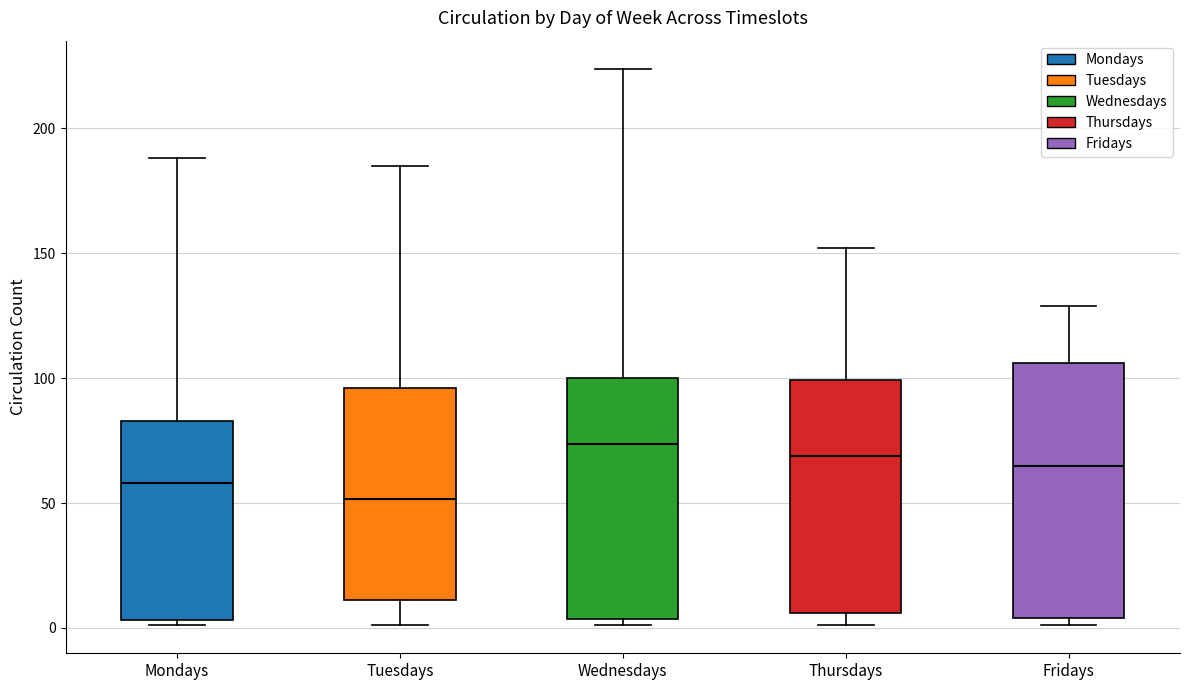

Reading left to right, transcribe this box plot: for each box, give where its median line is, the range the box spans, and where its two whiskers end, as read against the y-axis. The values are not printed on the chart, so give them approximately, as read against the axis.

Mondays: median 60, box 5 to 85, whiskers 0 to 190
Tuesdays: median 50, box 10 to 95, whiskers 0 to 185
Wednesdays: median 75, box 5 to 100, whiskers 0 to 225
Thursdays: median 70, box 5 to 100, whiskers 0 to 150
Fridays: median 65, box 5 to 105, whiskers 0 to 130